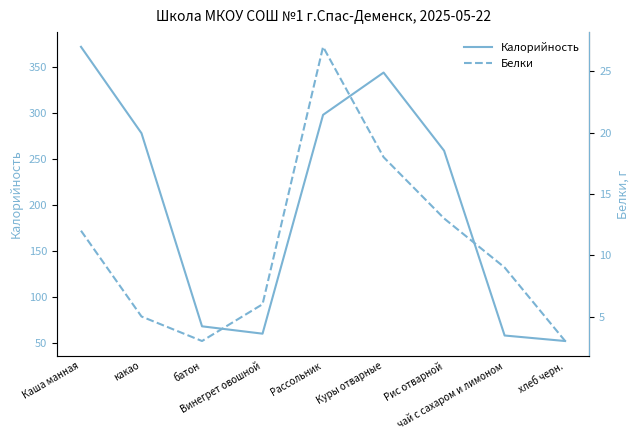

Is it true that Белки equals 27 at Рассольник?

True